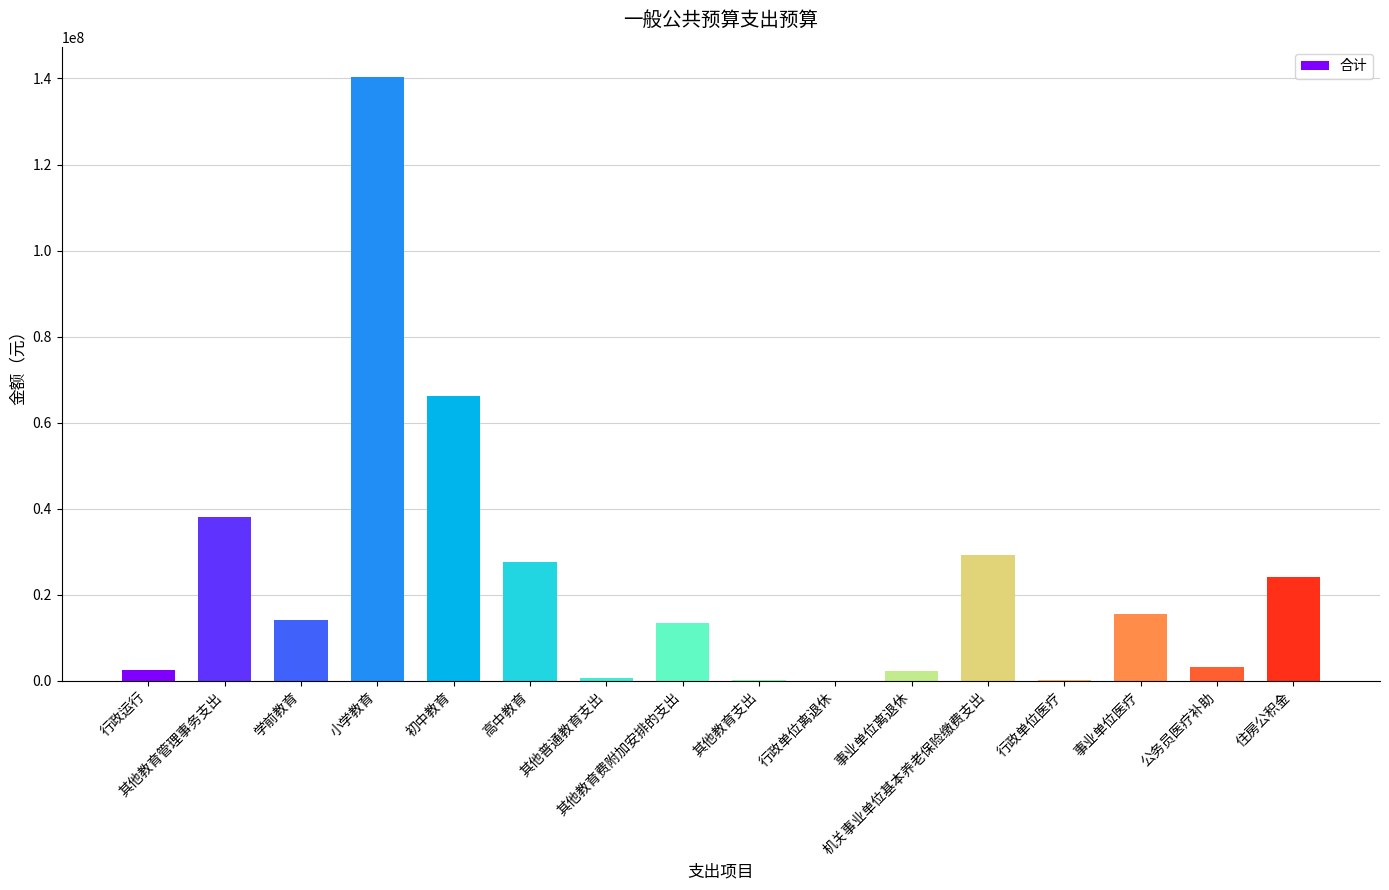

What is the minimum value shown in the chart?

6486.0